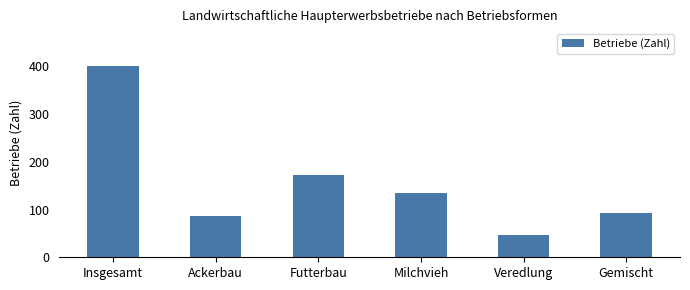

What is the average value?

156